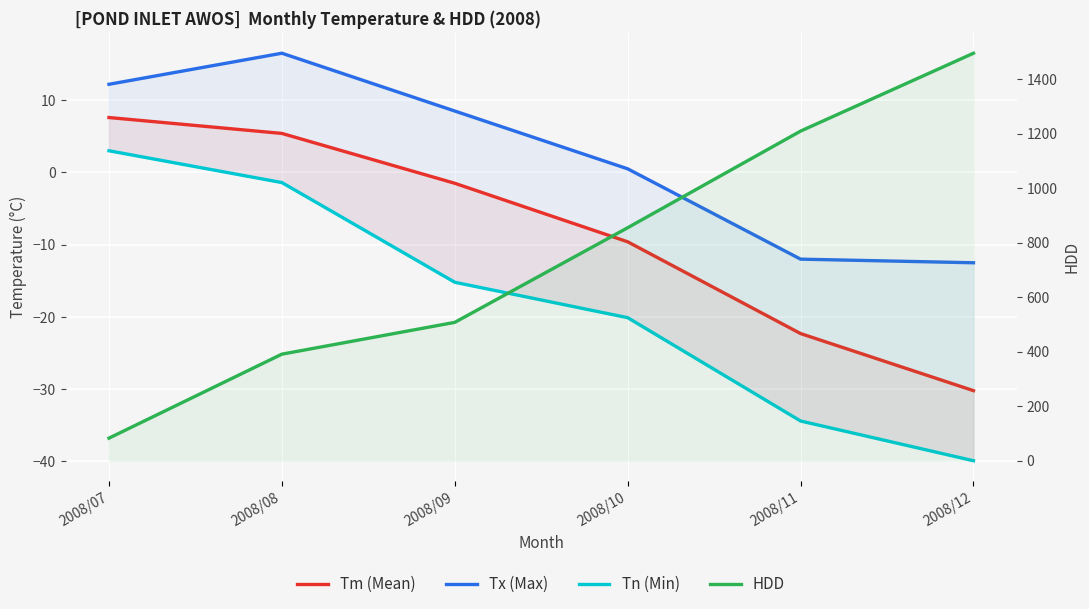

What is the difference between the highest and lowest values at 2008/11?

1243.4